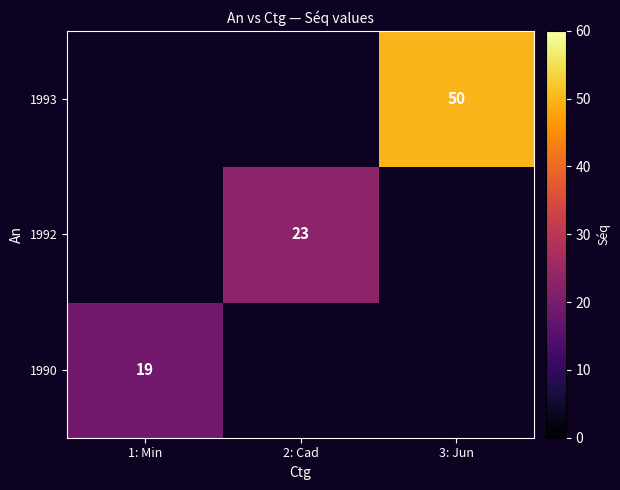

Is the value of 1992 at 2: Cad greater than the value of 1990 at 1: Min?

Yes